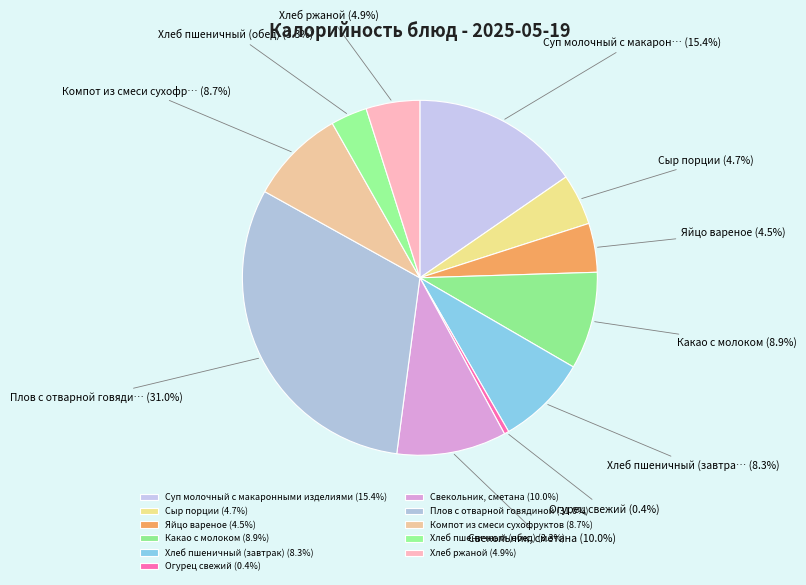

Does Плов с отварной говядиной account for over 50% of the chart?

No